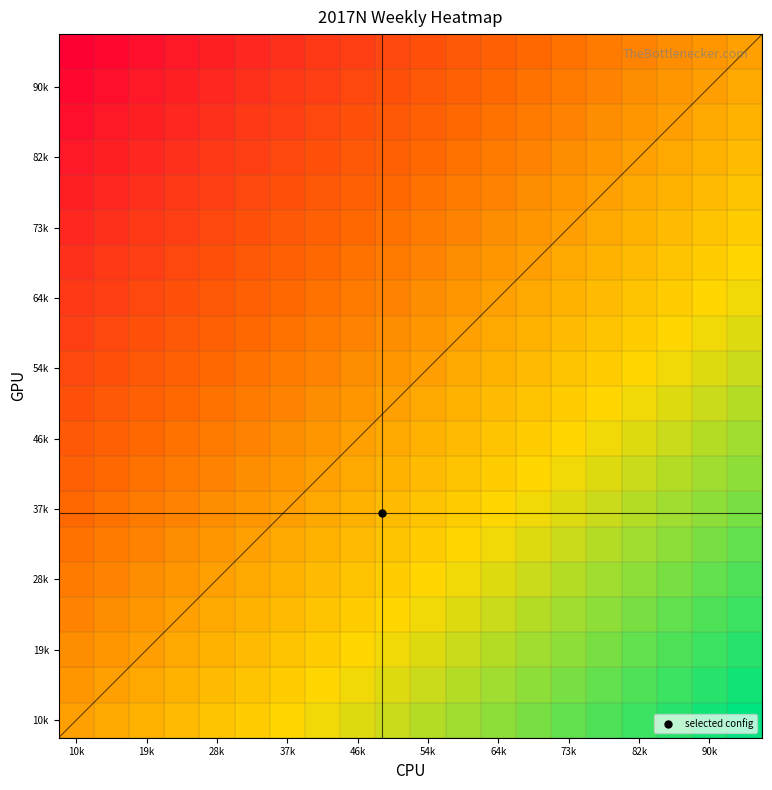

What is the difference between the highest and lowest values at 19k?

0.5